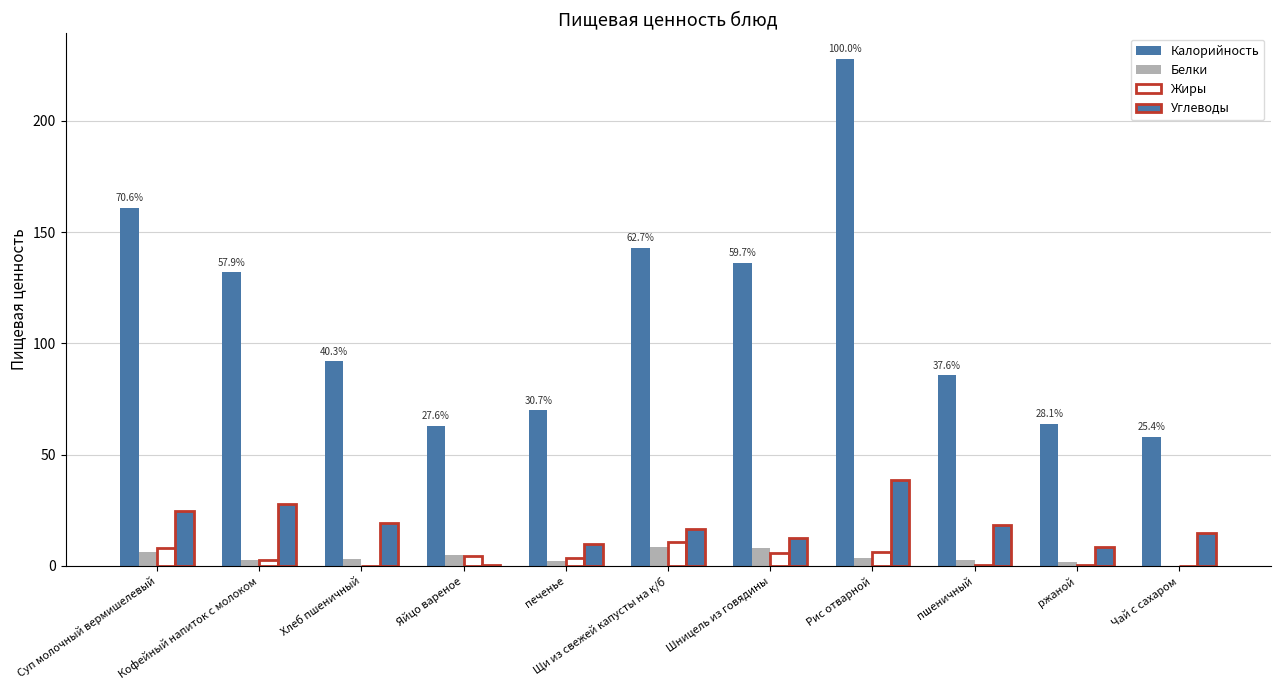

At Суп молочный вермишелевый, list the series in order from largest to smallest.

Калорийность, Углеводы, Жиры, Белки